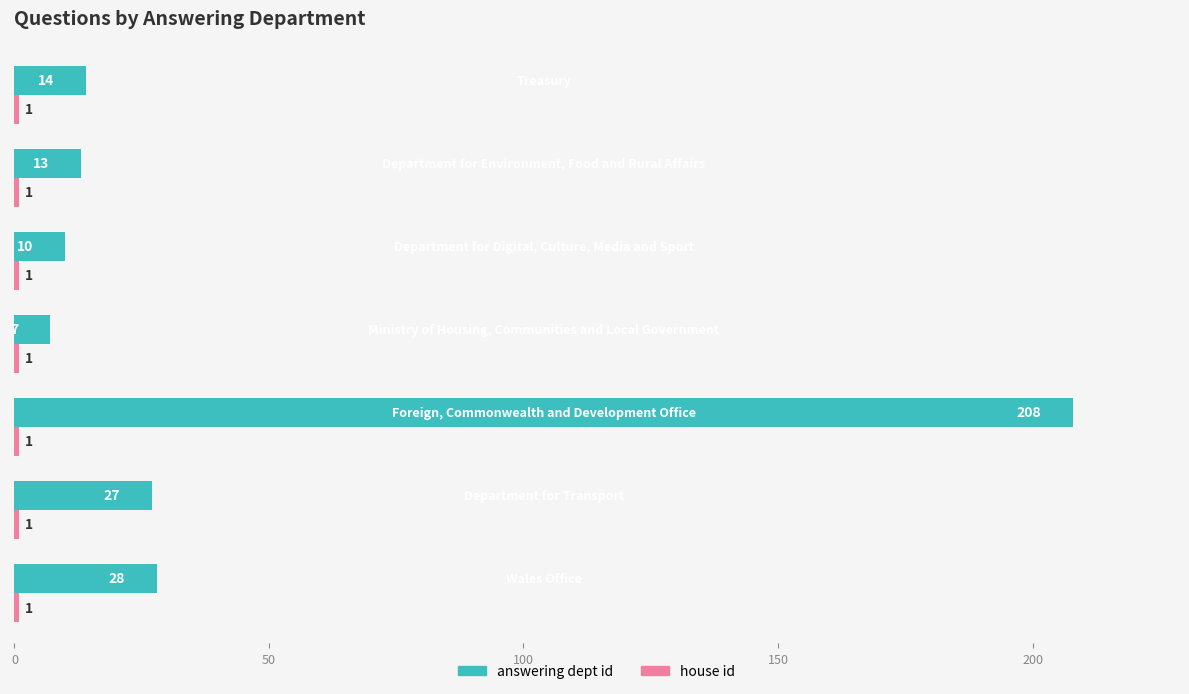

Count the number of data series in this chart.

2